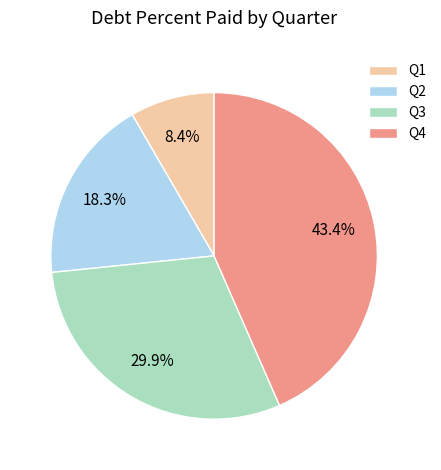

Is it true that Q3 is 36% of the pie?

False